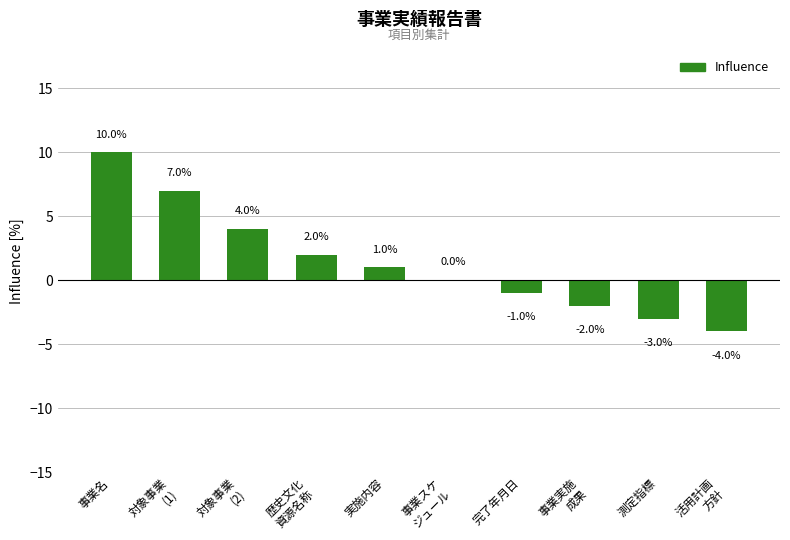

Reading right to left, what are all the values shown in this chart?

-4	-3	-2	-1	0	1	2	4	7	10